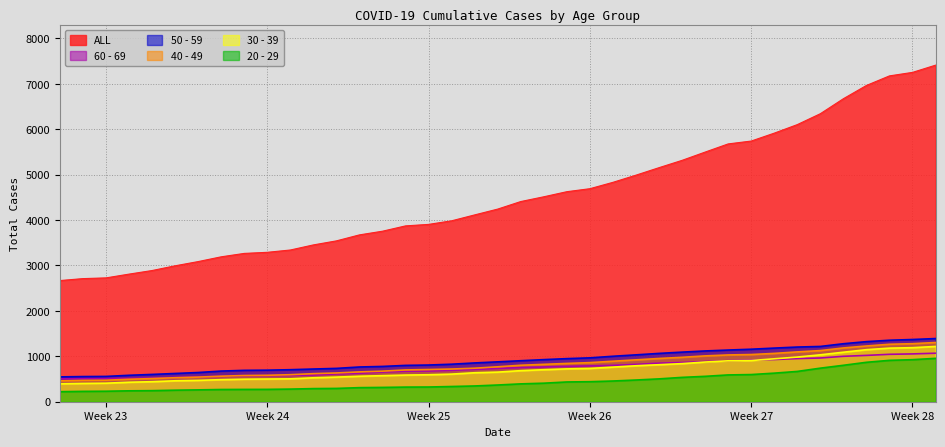

What is the average value of the 50 - 59 series?

915